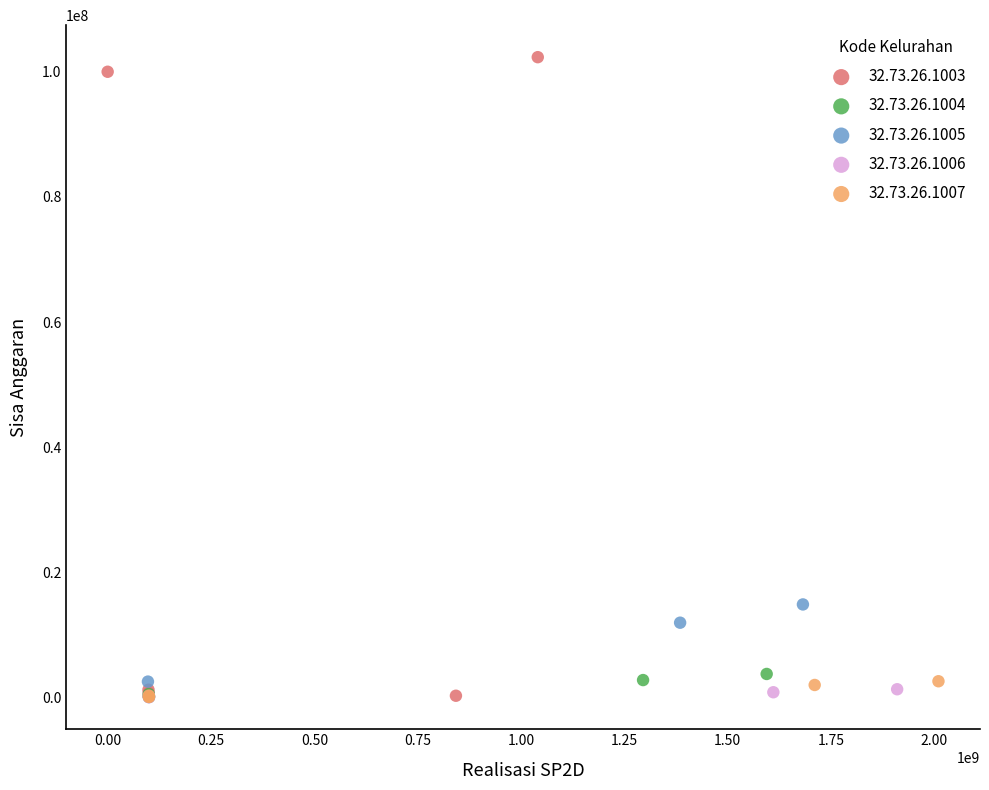

Which series contains the highest Y value?

32.73.26.1003